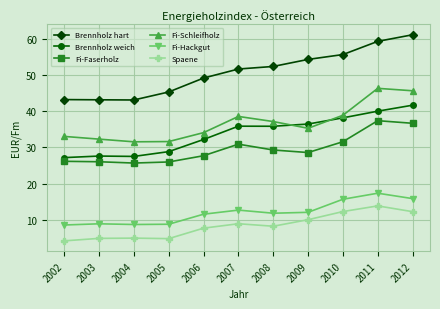

At which label does Fi-Faserholz first exceed 28?

2007